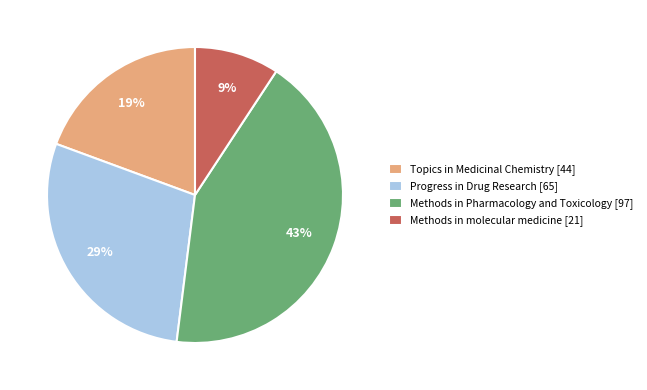

Combined, do Methods in molecular medicine and Progress in Drug Research account for over 50%?

No